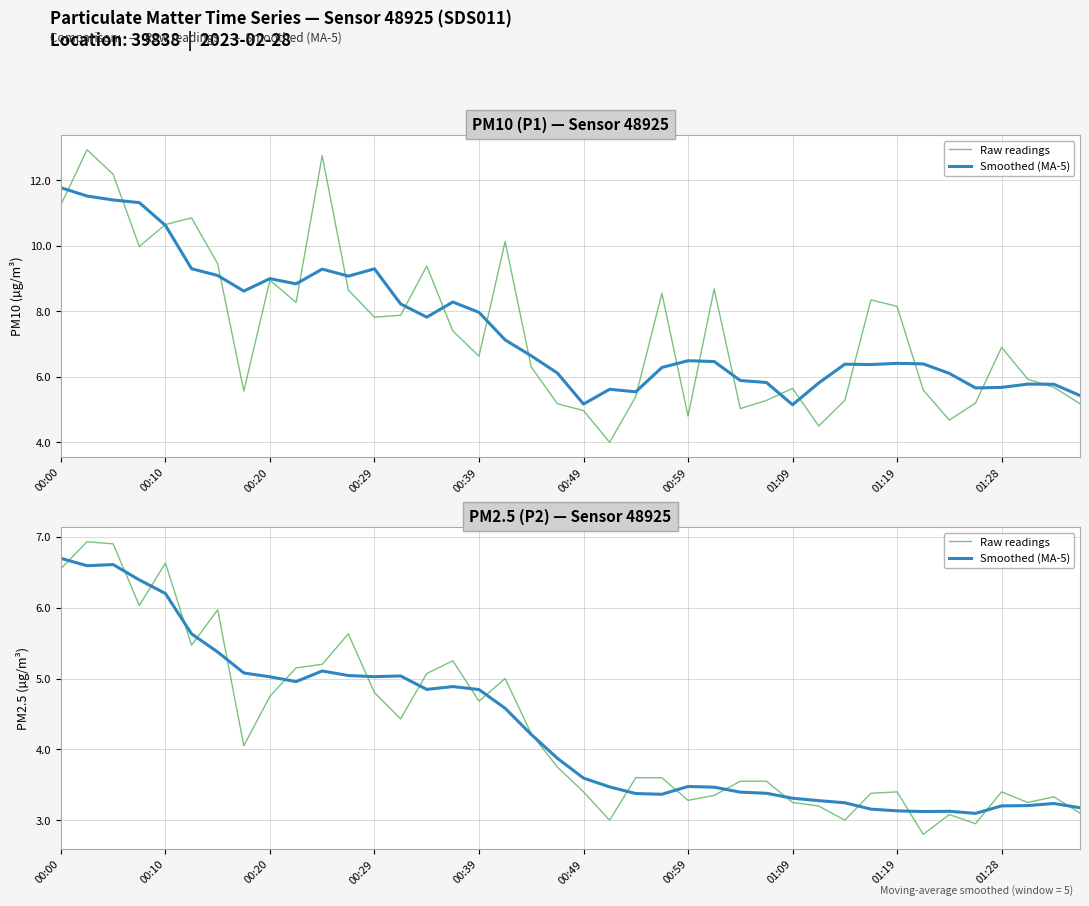

Which has a higher value, 01:09 or 22?

01:09